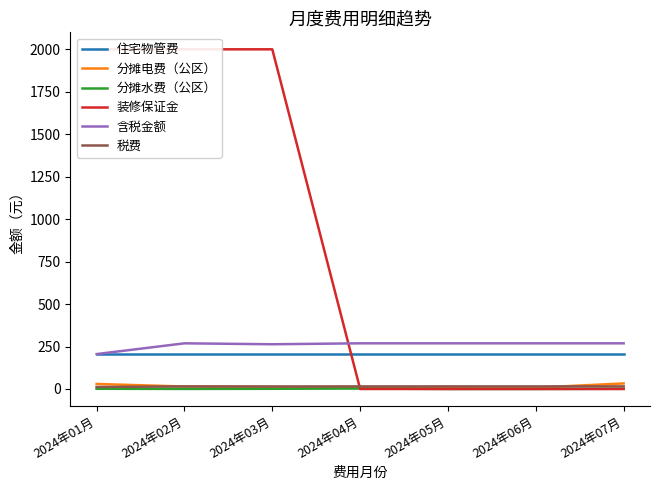

List the series in order of their peak value, highest first.

装修保证金, 含税金额, 住宅物管费, 分摊电费（公区）, 税费, 分摊水费（公区）